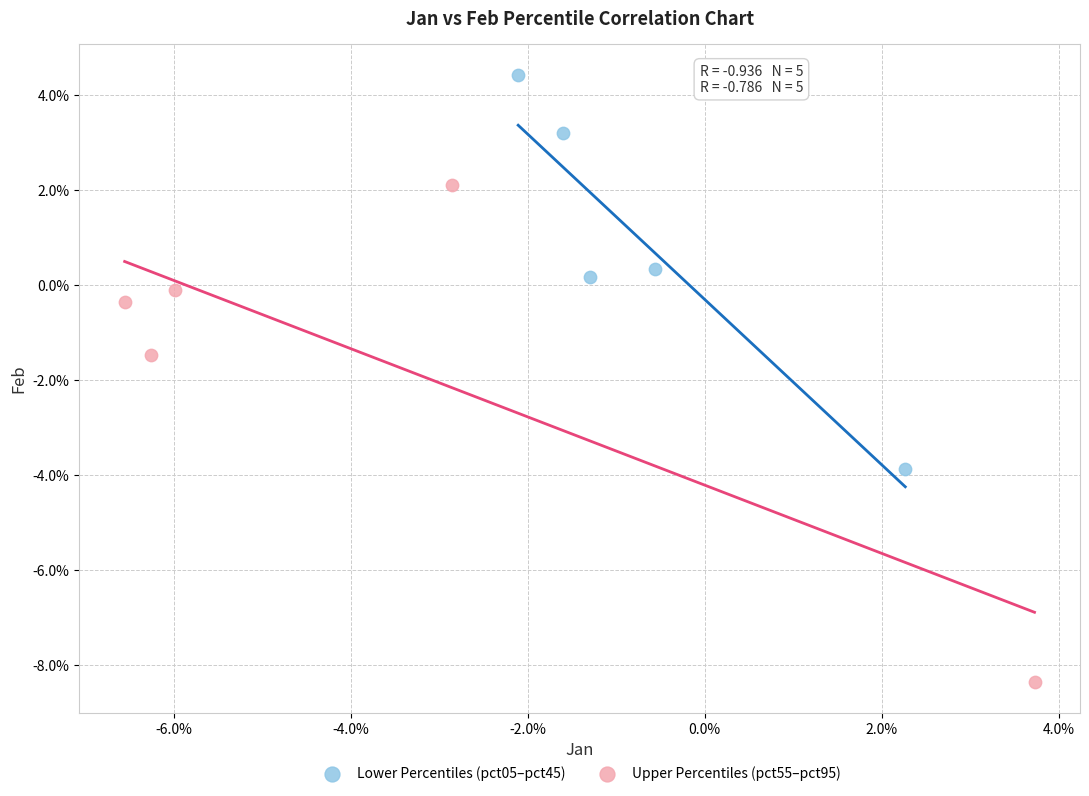

Which series contains the lowest Y value?

Upper Percentiles (pct55–pct95)